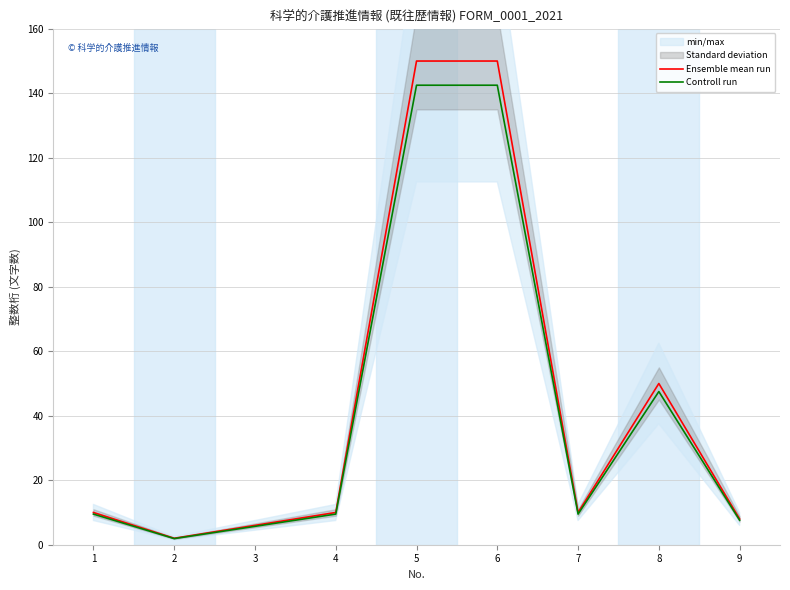

The Ensemble mean run series shows 3.6 at 9. True or false?

False